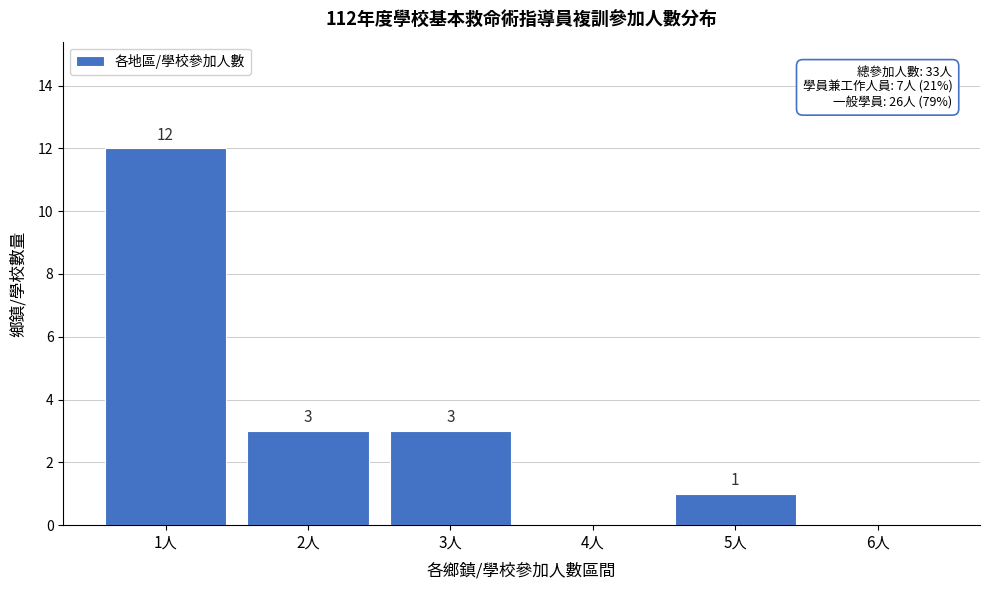

Which range on the x-axis has the tallest bar?

0.5 to 1.5